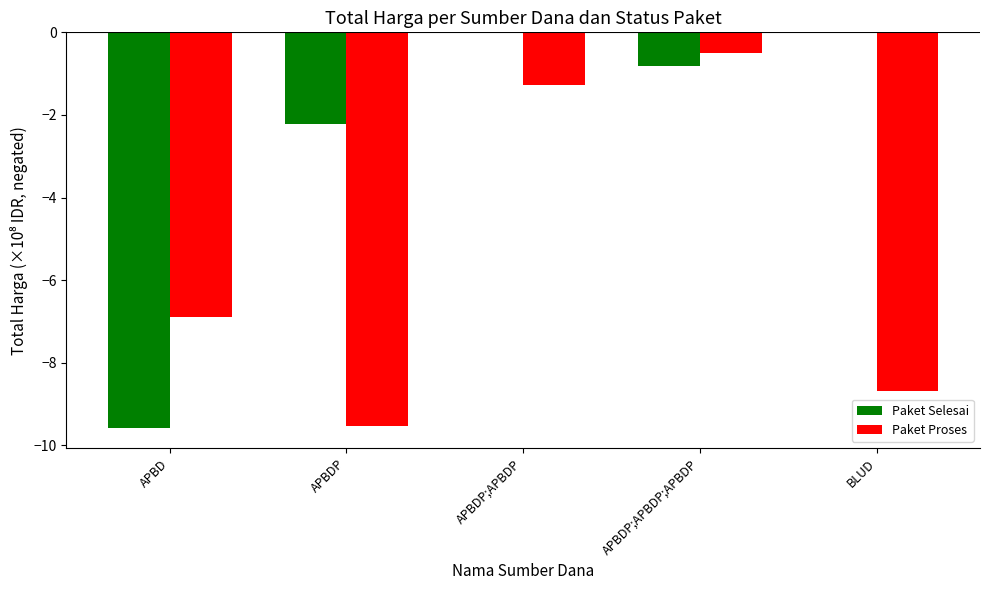

At which label does Paket Proses reach its peak?

APBDP;APBDP;APBDP